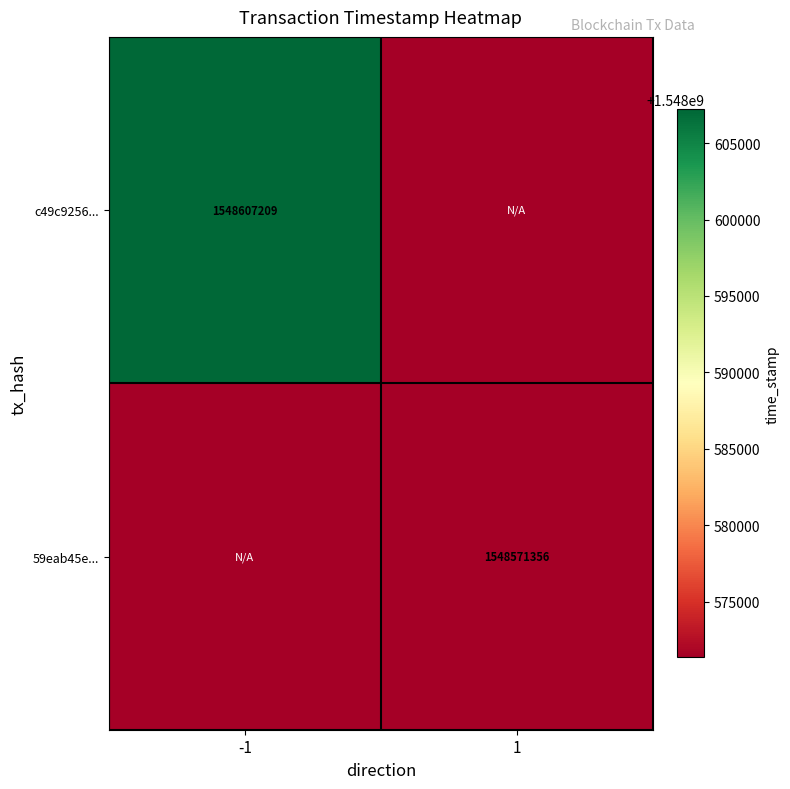

Is the value of c49c9256... at -1 greater than the value of 59eab45e... at 1?

Yes